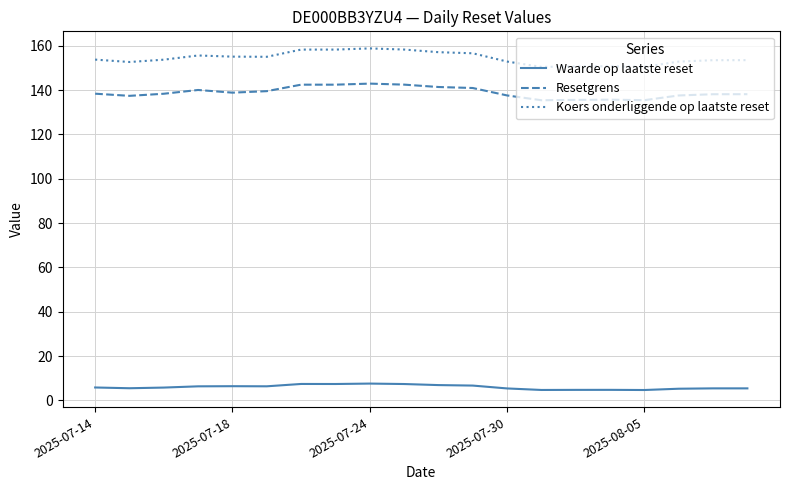

What are all the series names shown in the legend?

Waarde op laatste reset, Resetgrens, Koers onderliggende op laatste reset